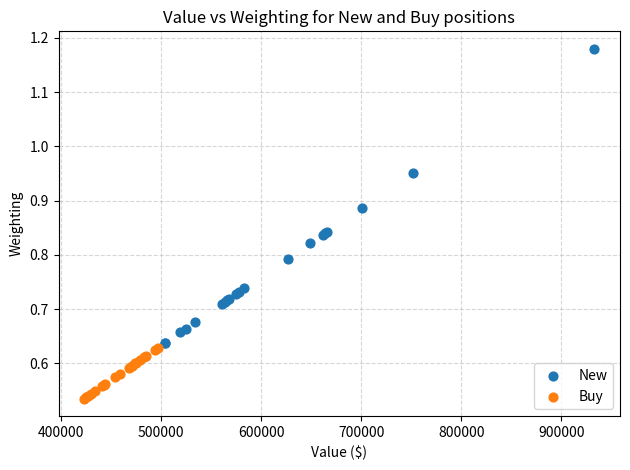

Which series contains the highest Y value?

New